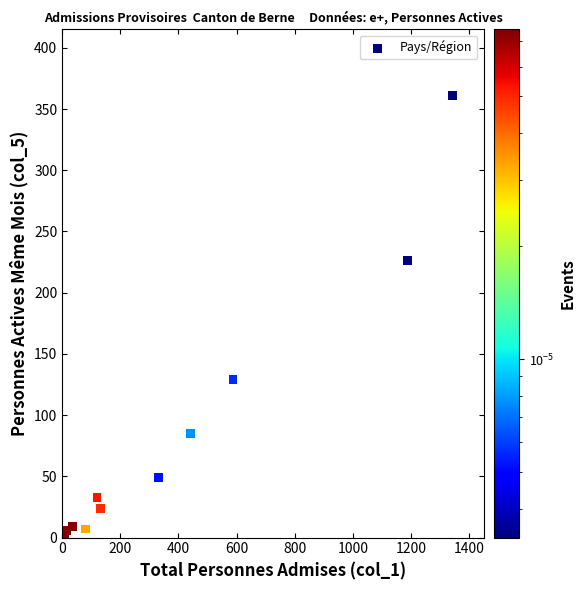

What Y value in the scatter plot is closest to 180?

226